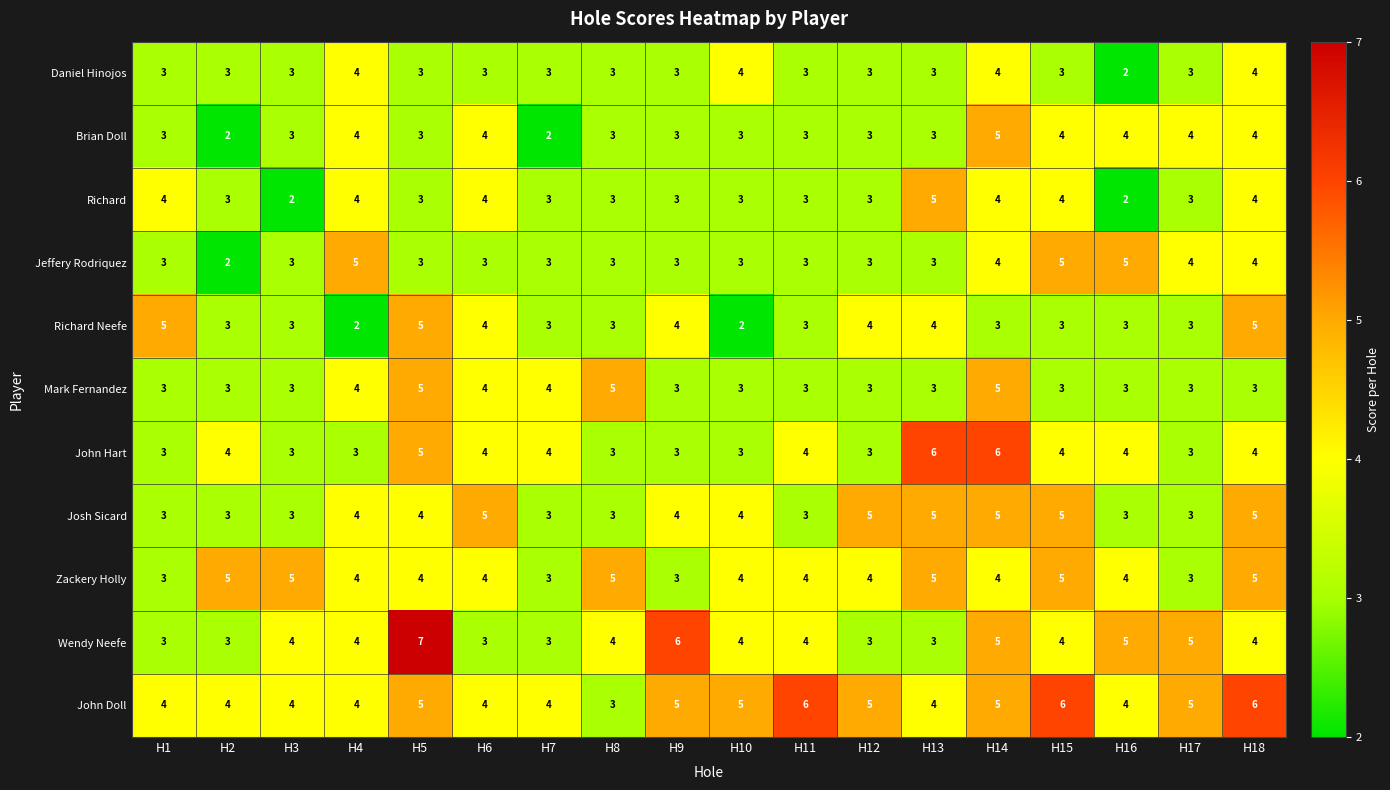

At which category does the chart reach its peak across all series?

H5